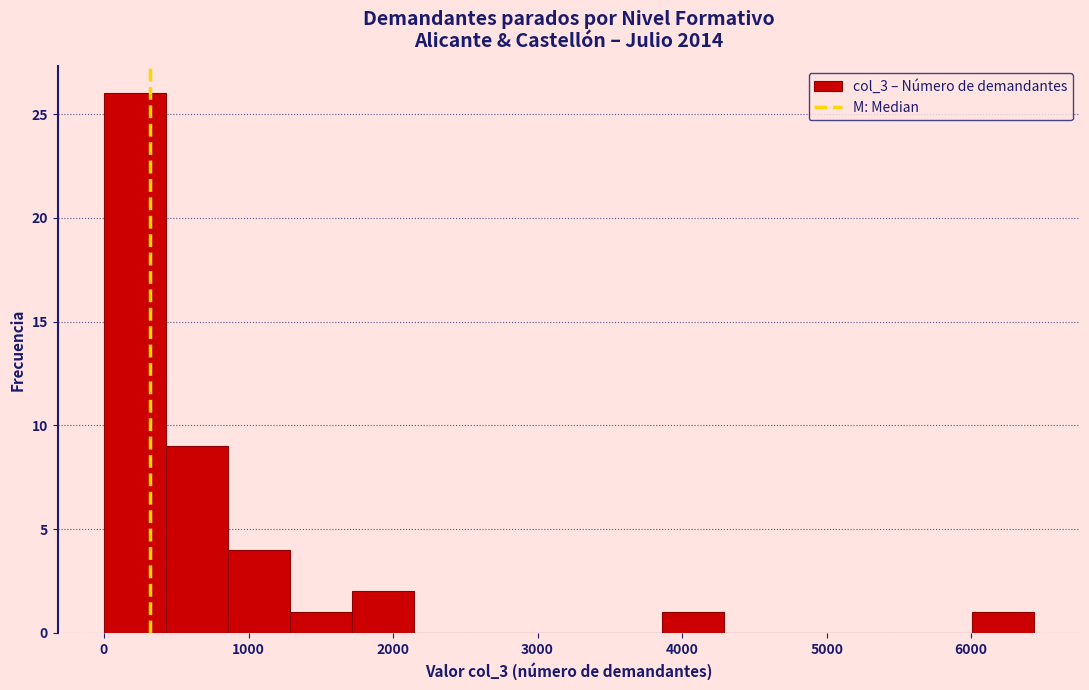

Reading left to right, transcribe this chart: for each bar, give the range it covers on the x-axis and its height. Neither the bar edges nor the heights are printed on the chart, so give them approximately, as read against the axes.

0 to 400: 26
400 to 900: 9
900 to 1300: 4
1300 to 1700: 1
1700 to 2100: 2
2100 to 2600: 0
2600 to 3000: 0
3000 to 3400: 0
3400 to 3900: 0
3900 to 4300: 1
4300 to 4700: 0
4700 to 5100: 0
5100 to 5600: 0
5600 to 6000: 0
6000 to 6400: 1